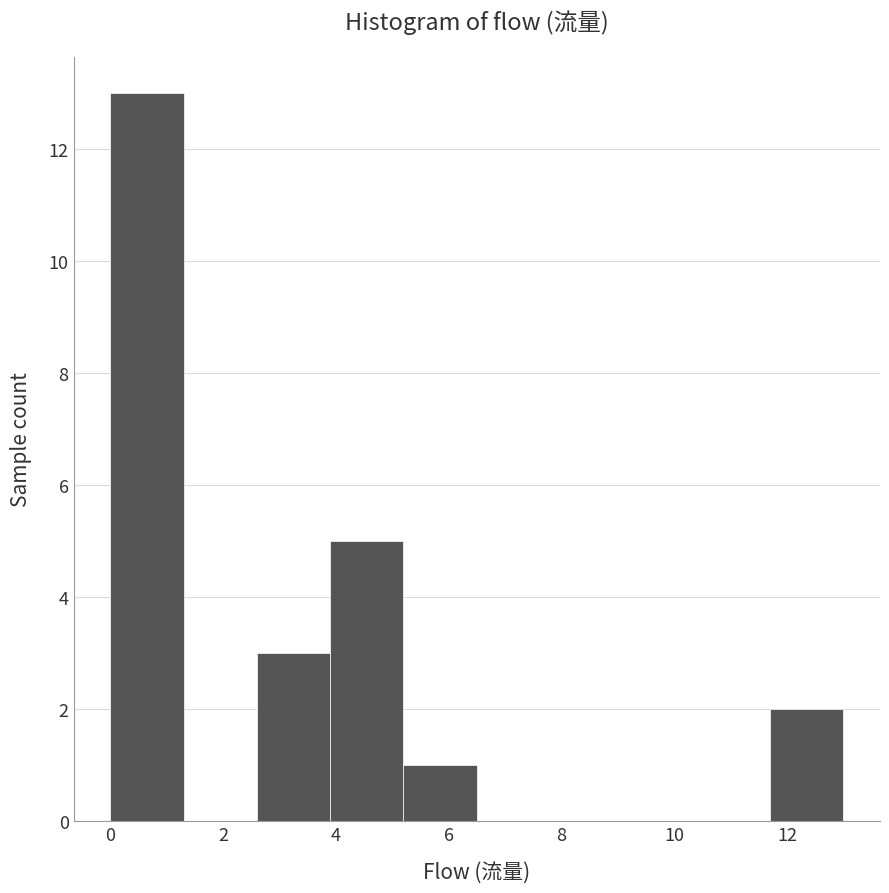

Reading left to right, list every bar in this chart as the range it spans on the x-axis followed by its height. Neither the bar edges nor the heights are printed on the chart, so give them approximately, as read against the axes.

0.0 to 1.3: 13
1.3 to 2.6: 0
2.6 to 3.9: 3
3.9 to 5.2: 5
5.2 to 6.5: 1
6.5 to 7.8: 0
7.8 to 9.1: 0
9.1 to 10.4: 0
10.4 to 11.7: 0
11.7 to 13.0: 2